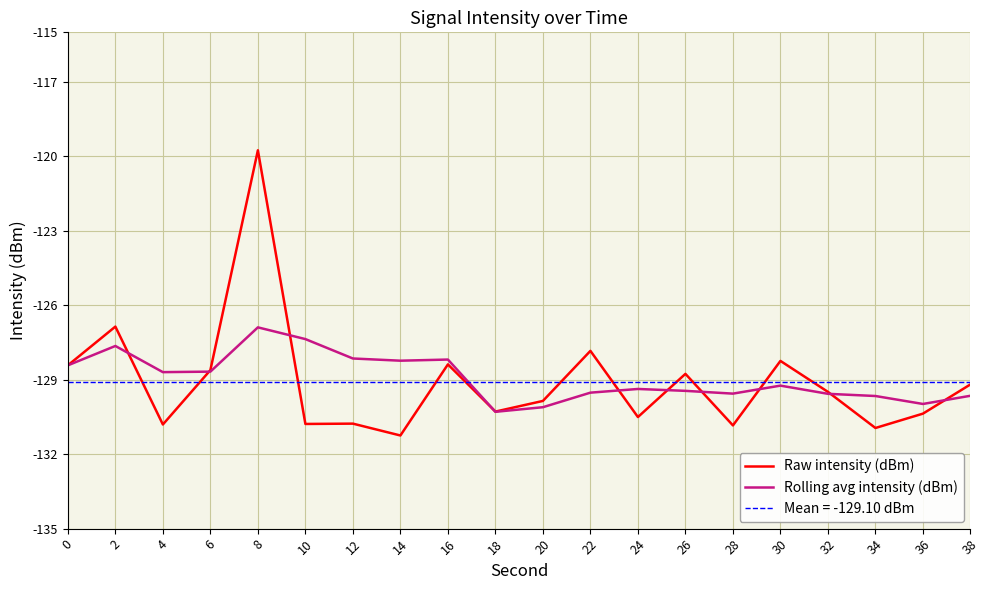

How many interior local valleys does the Raw intensity (dBm) series have?

7